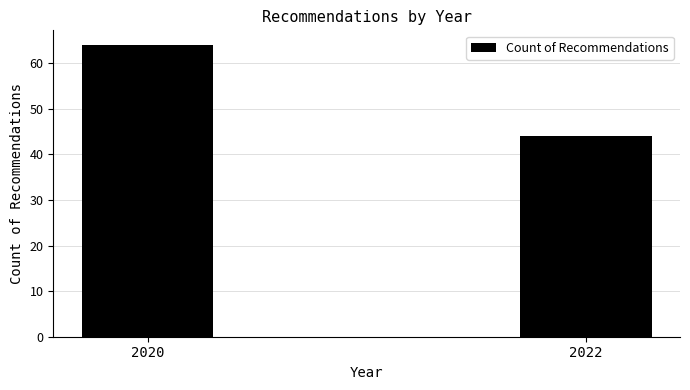

Reading left to right, transcribe all the data shown in this chart.

64	44